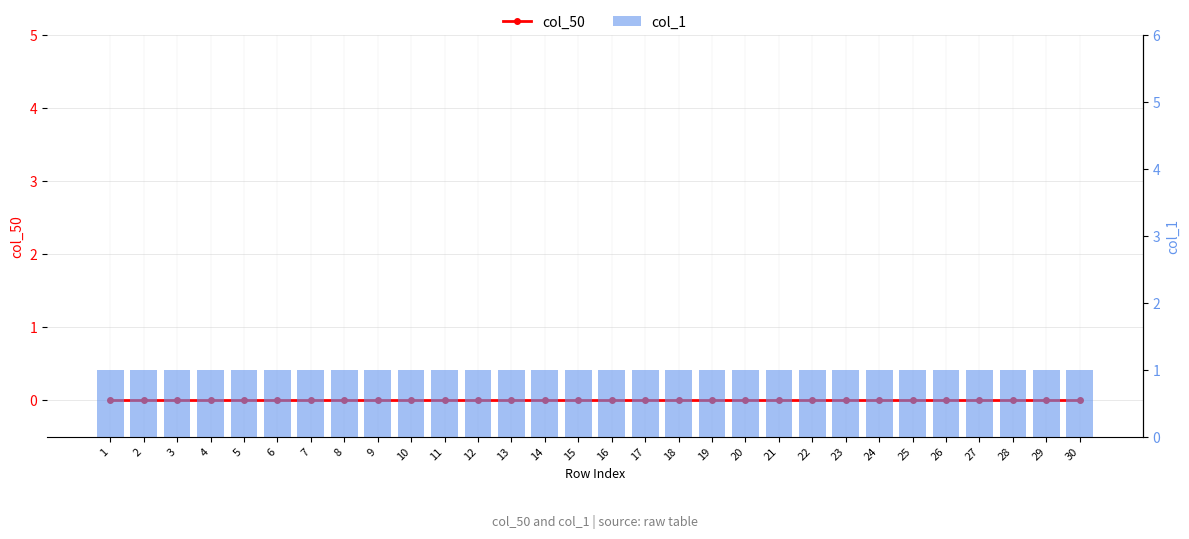

How many data points does each series have?

30